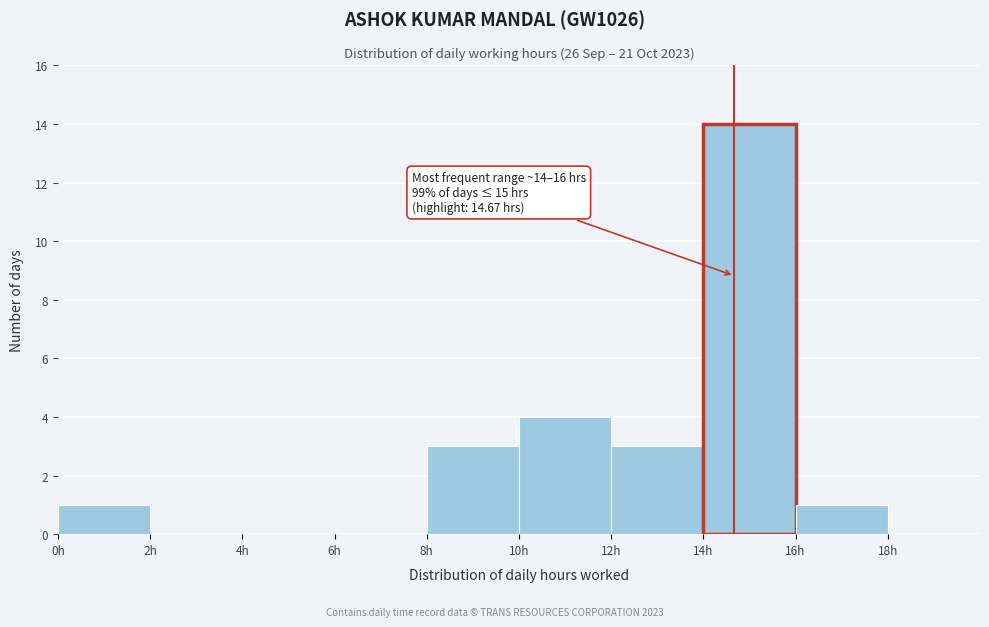

Over which range of the x-axis is the bar tallest?

14 to 16